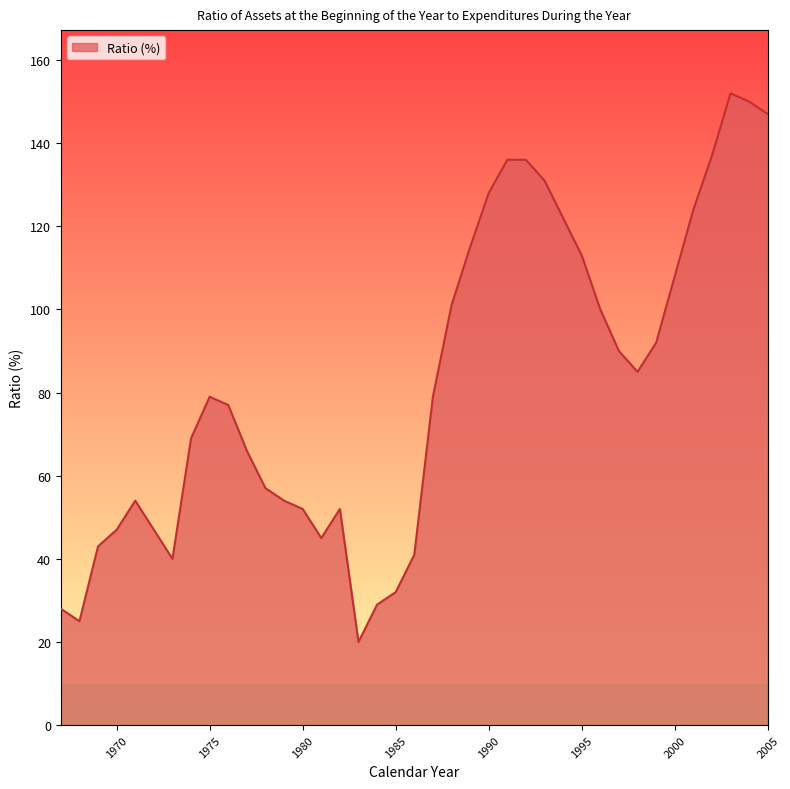

What is the difference between the maximum and minimum values?

132